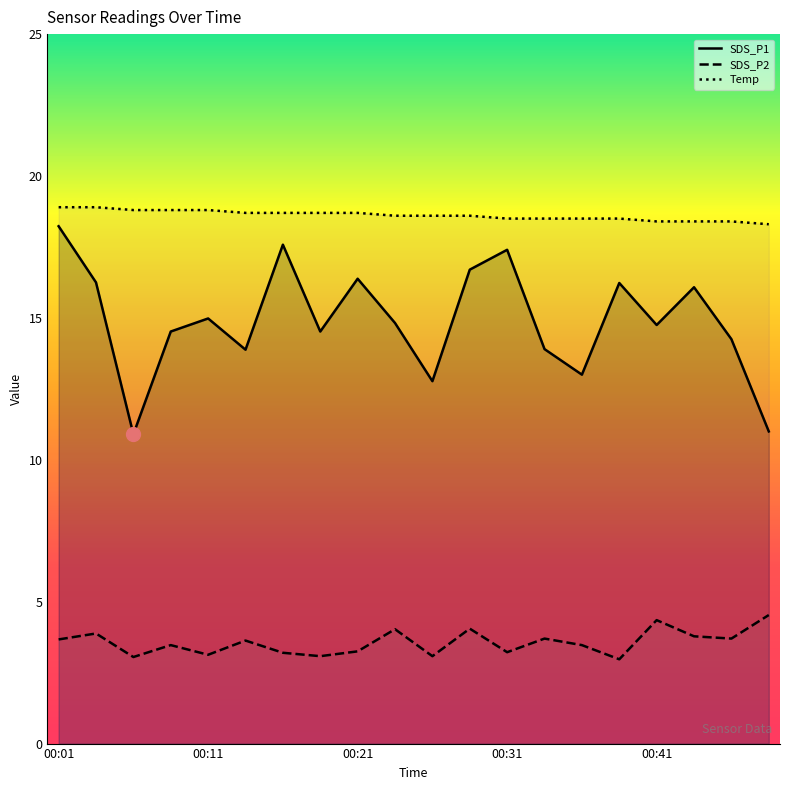

At how many categories does at least one series exceed 5?

20